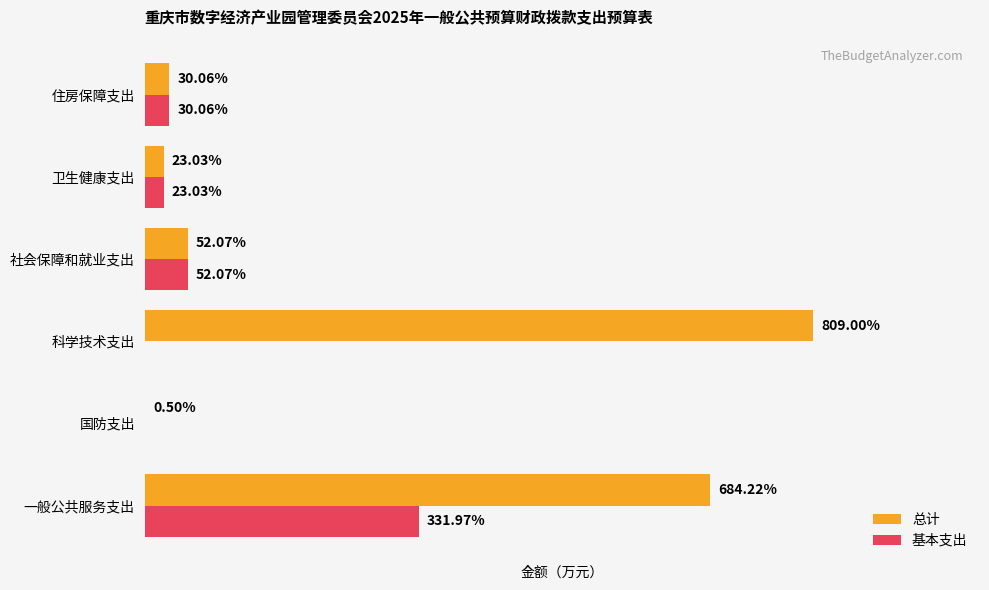

Between 一般公共服务支出 and 住房保障支出, which series saw the biggest shift?

总计